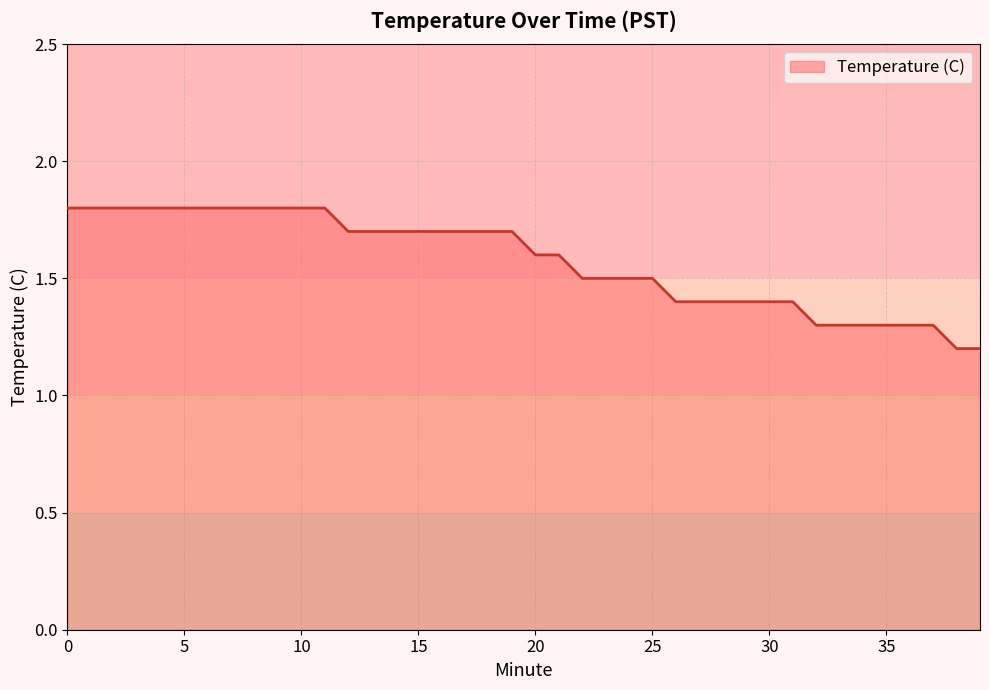

What is the minimum value shown in the chart?

1.2